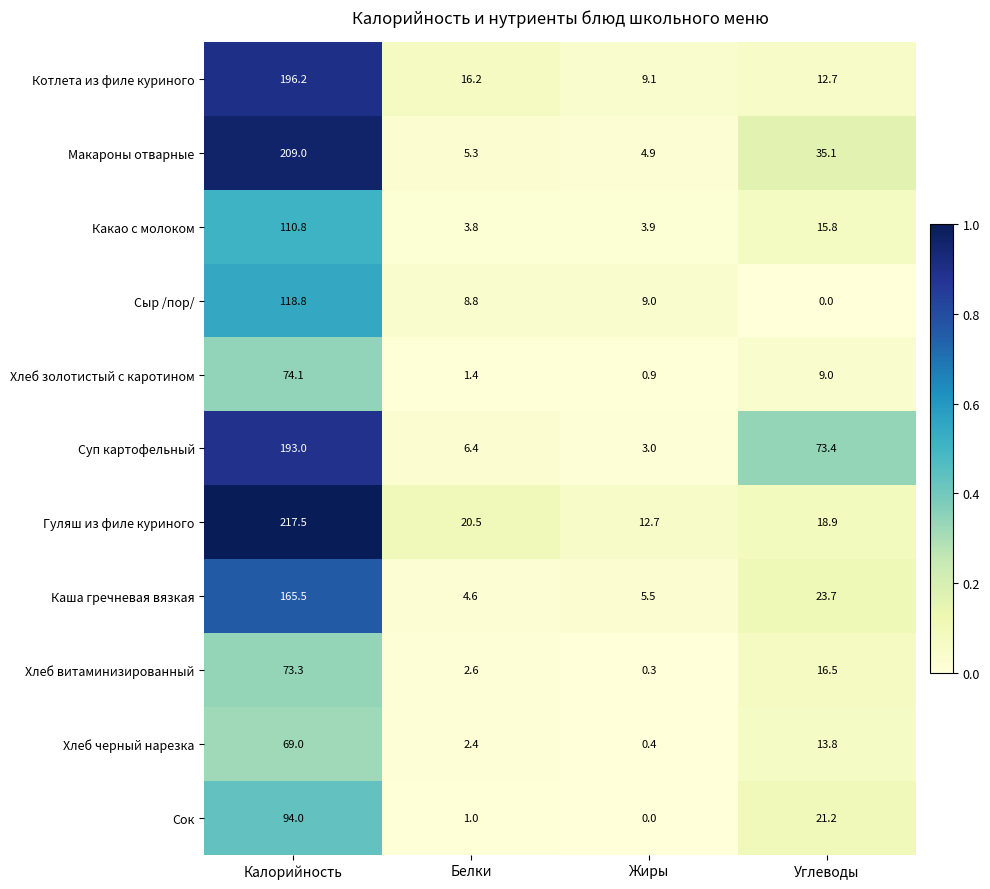

What is the difference between the maximum and minimum values in the Сыр /пор/ series?

118.8